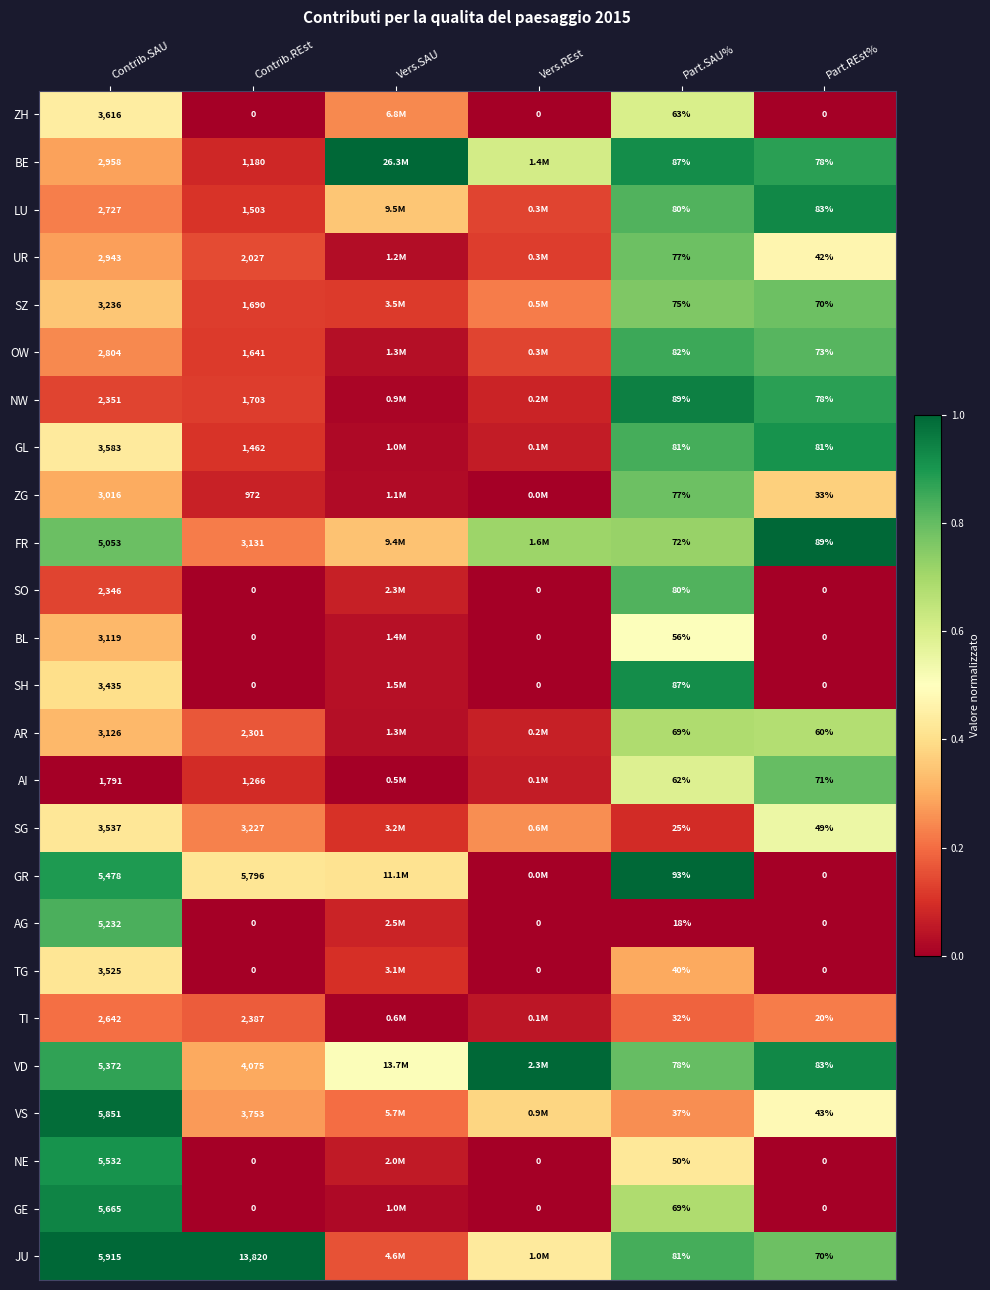

Which series changed the most between Contrib.SAU and Part.REst%?

JU